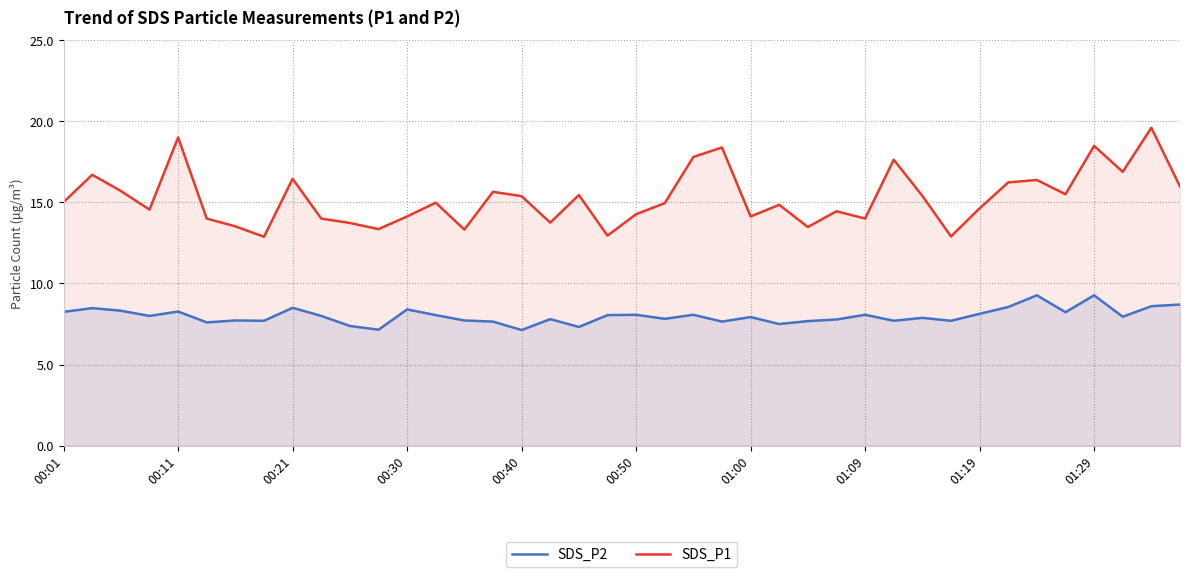

True or false: SDS_P1 has a value of 22.7 at 15.

False